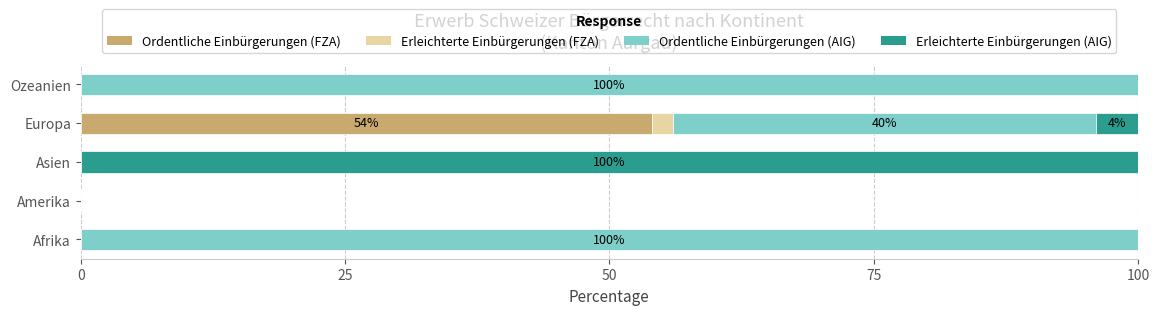

What is the total value across all series at Ozeanien?

100